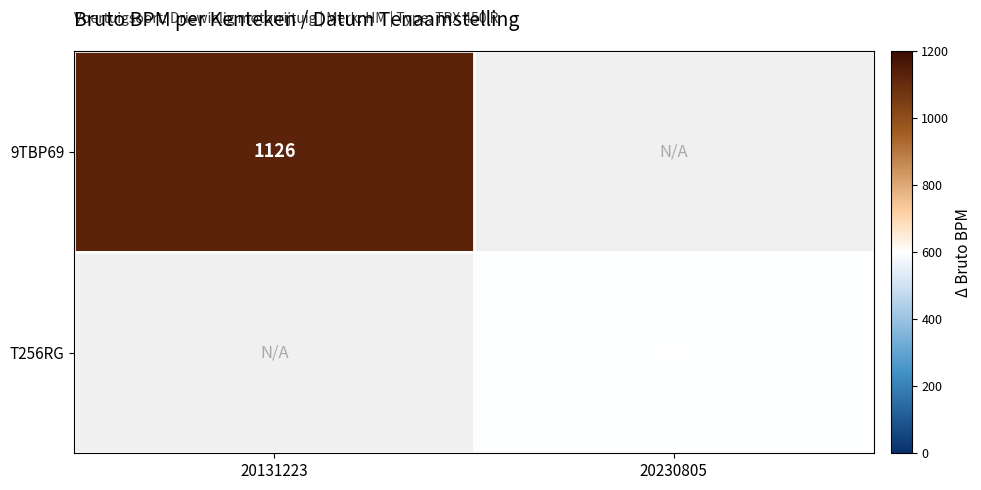

The value of 9TBP69 at 20131223 is 1480. True or false?

False